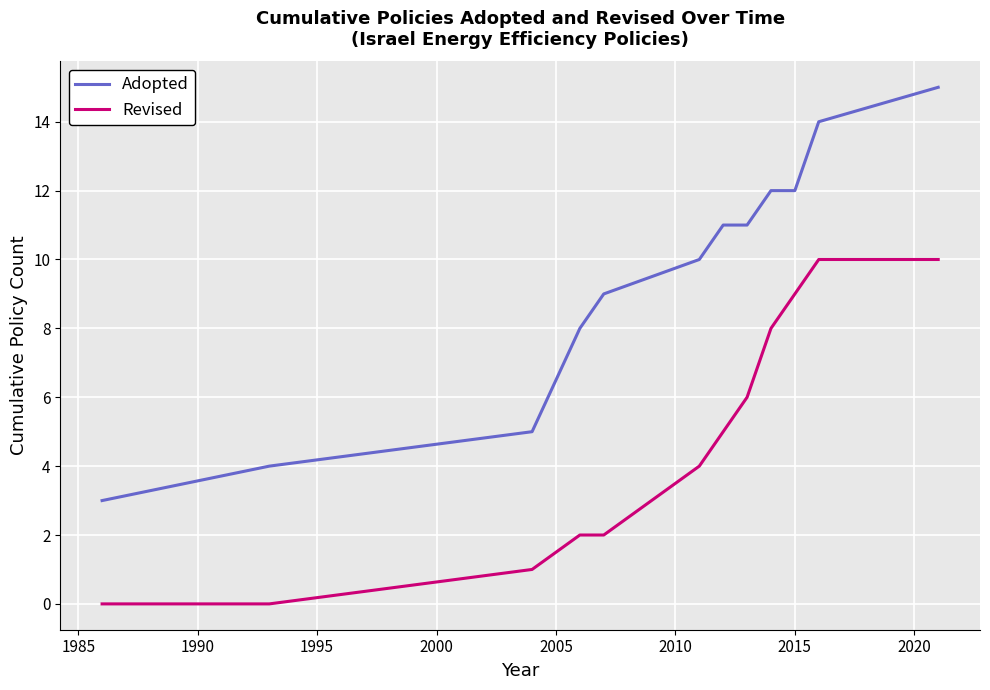

Which series has the largest total across all categories?

Adopted